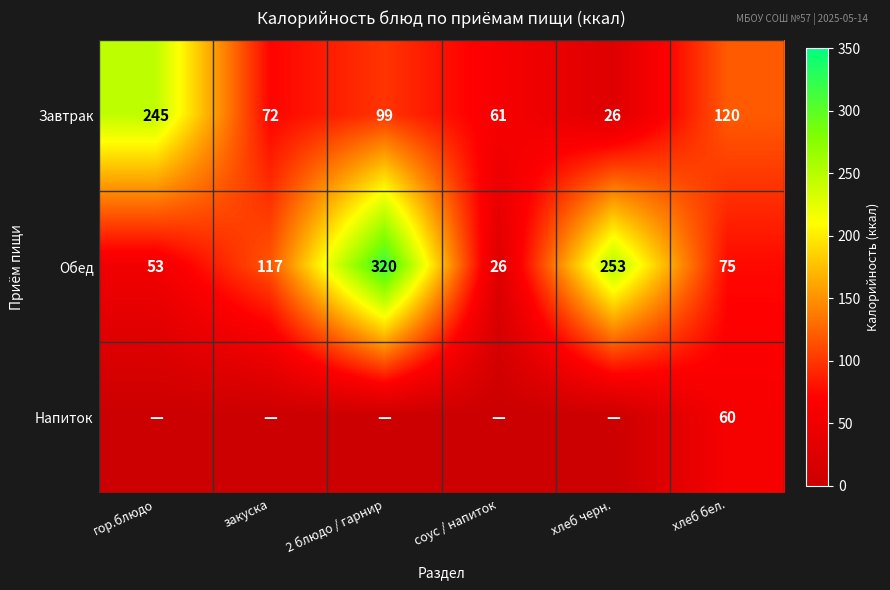

At which label does Обед reach its minimum?

соус / напиток